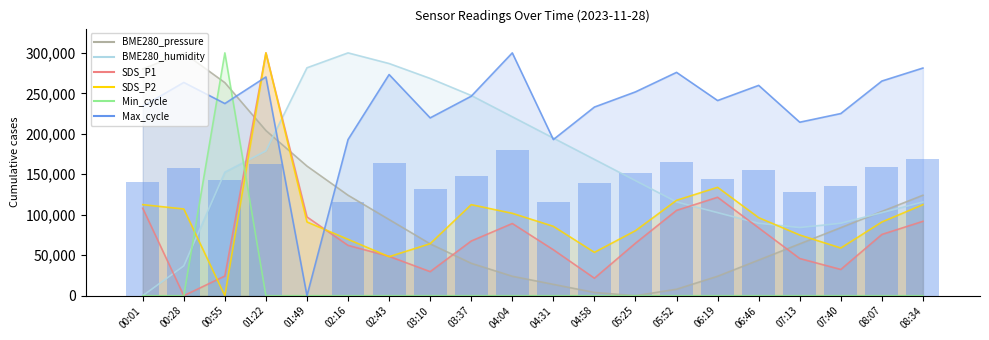

Which series has the largest total across all categories?

Max_cycle